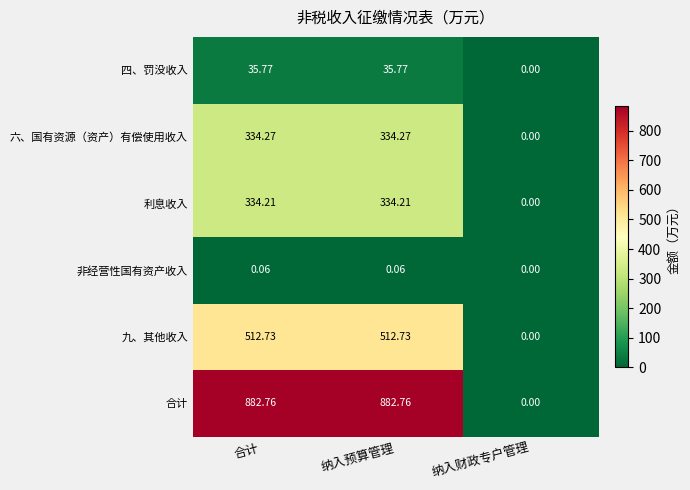

Is the value of 六、国有资源（资产）有偿使用收入 at 合计 greater than the value of 九、其他收入 at 纳入预算管理?

No